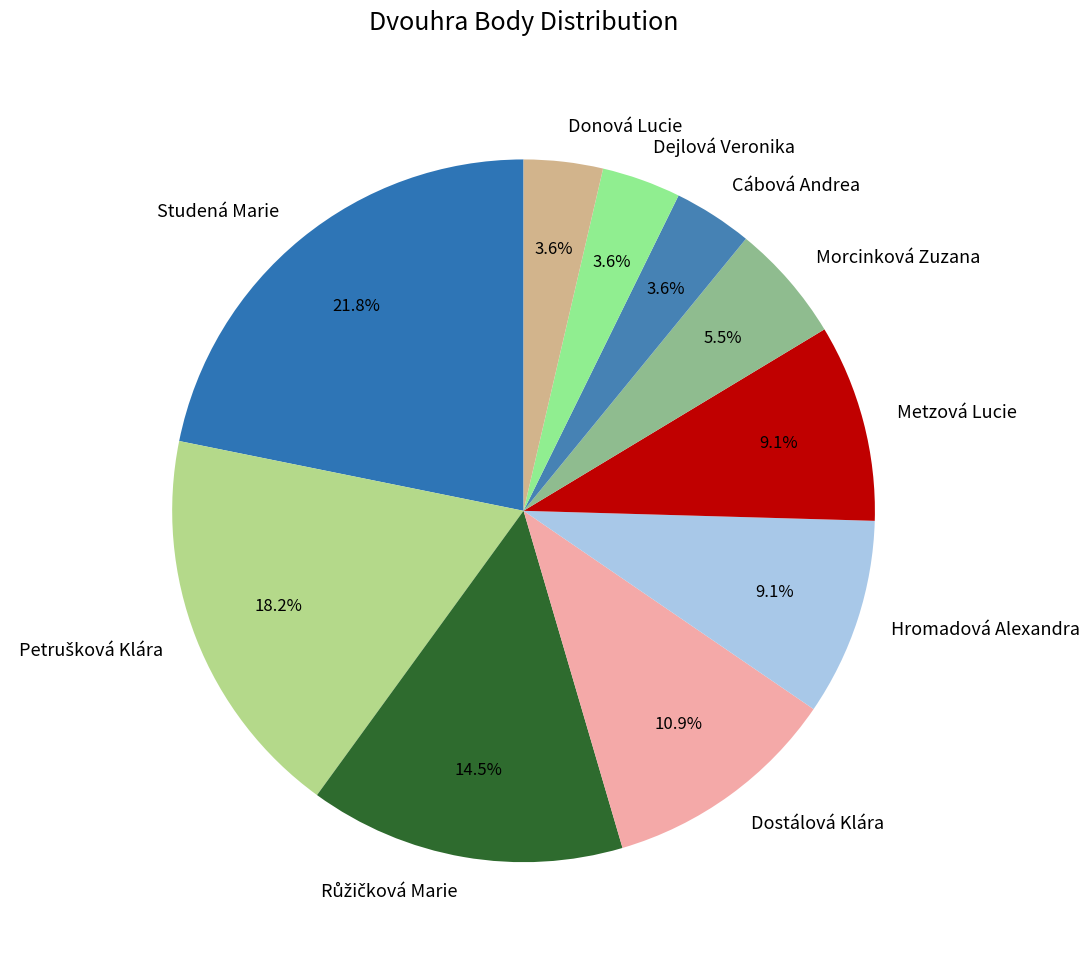

Is Studená Marie the majority of the pie?

No